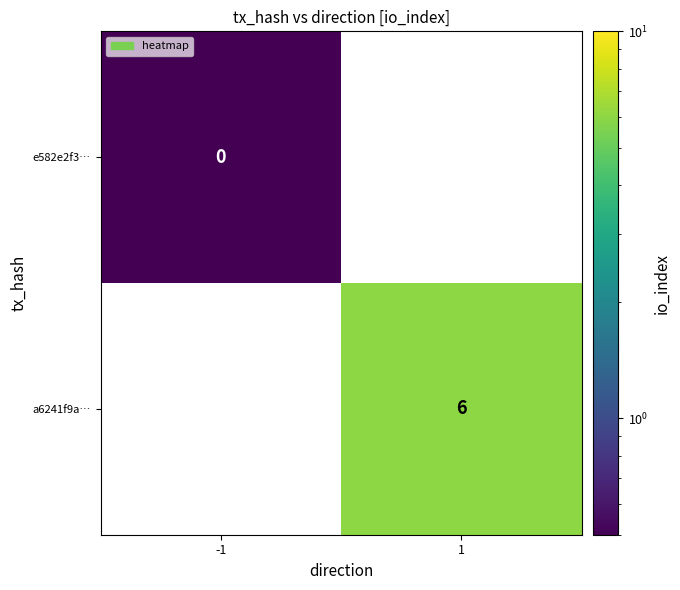

Which label corresponds to the largest value in the chart?

1